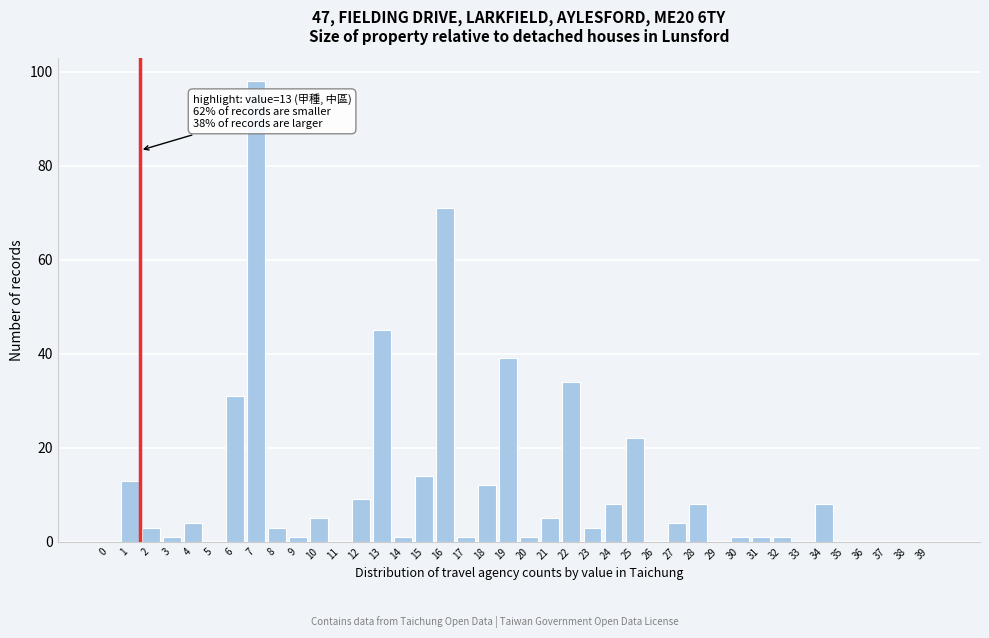

The chart shows a value of 71 at 16. True or false?

True